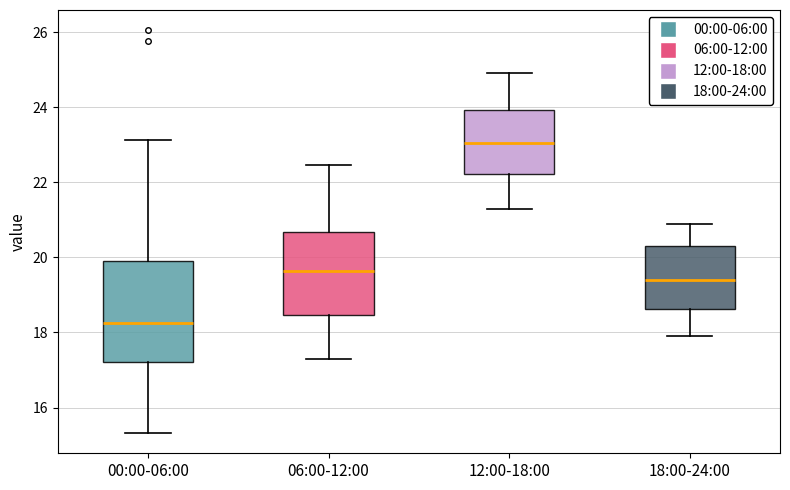

Comparing the boxes themselves (not the whiskers), which one is the tallest?

00:00-06:00